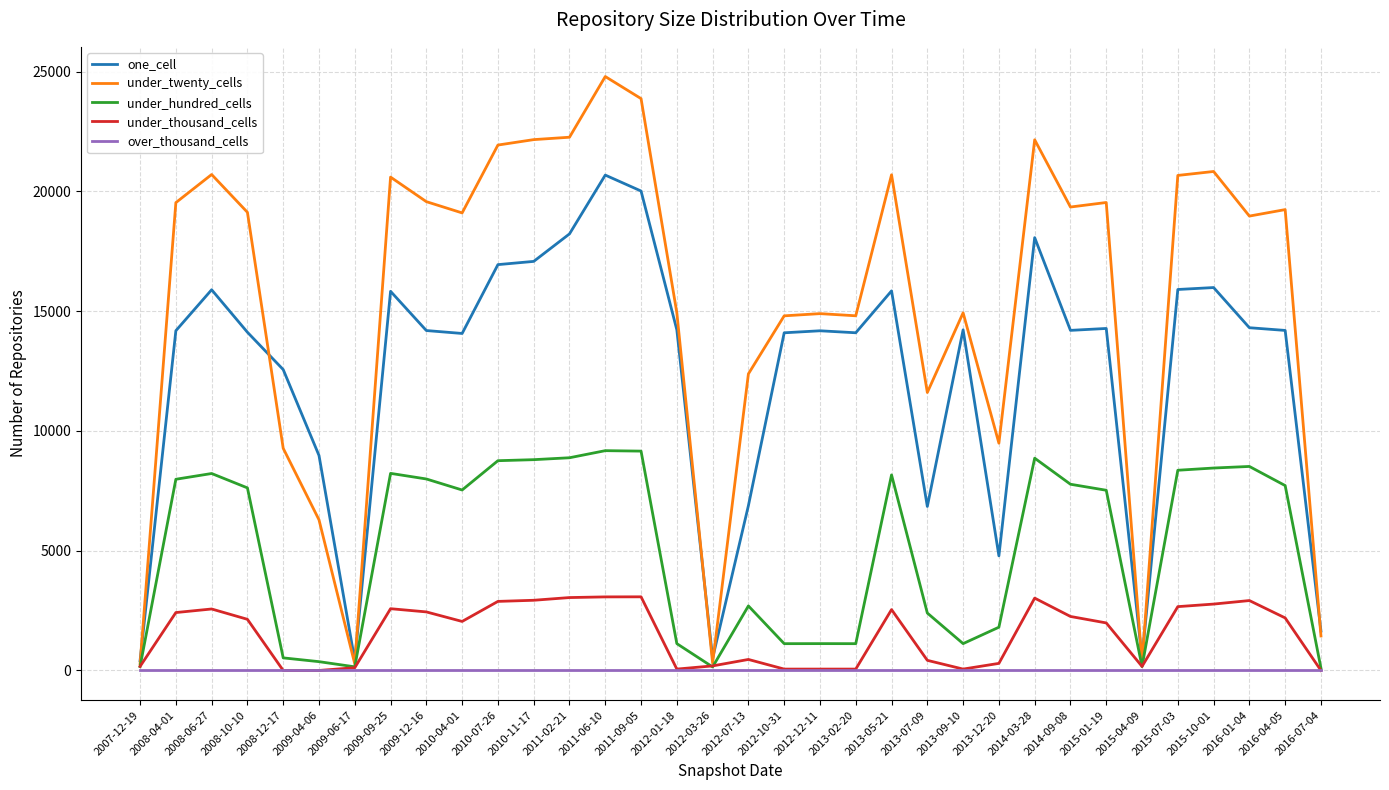

What is the total value across all series at 2013-12-20?

16376